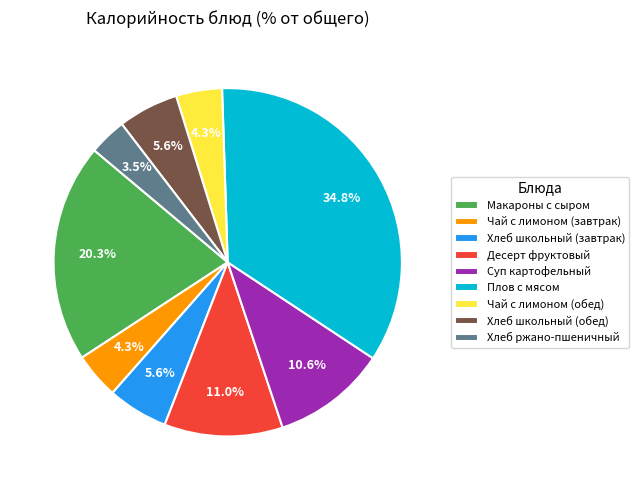

Is there a majority slice in this chart?

No